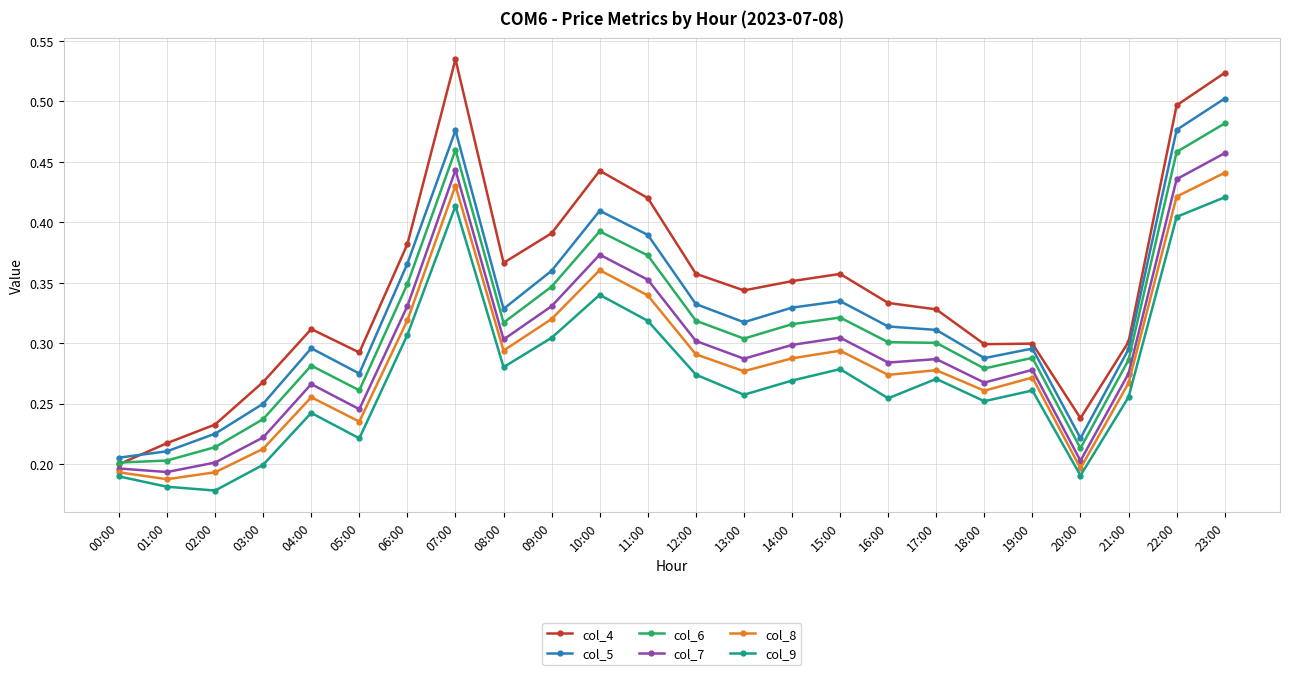

How many lines are shown in the chart?

6